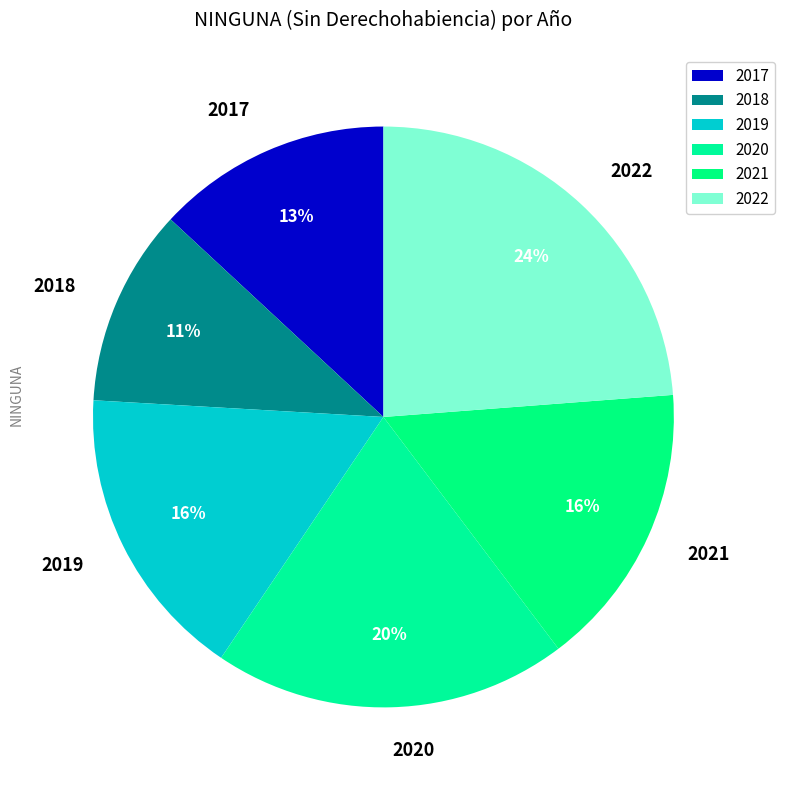

What is the smallest slice in the pie chart?

2018